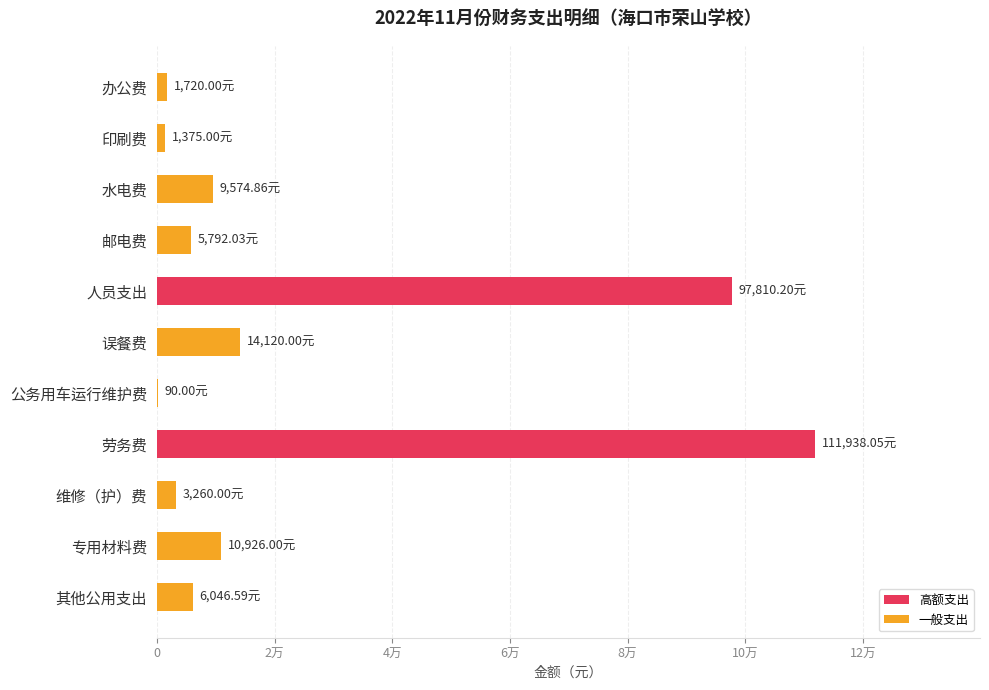

What is the difference between the maximum and minimum values?

111848.1